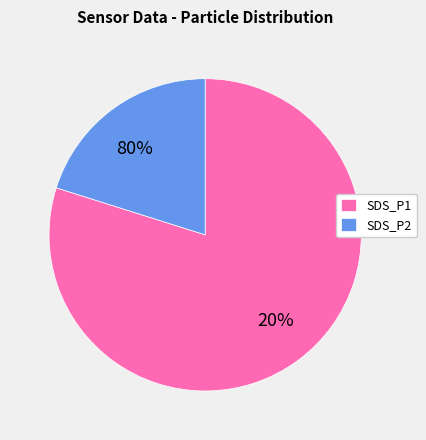

How many slices are in this pie chart?

2